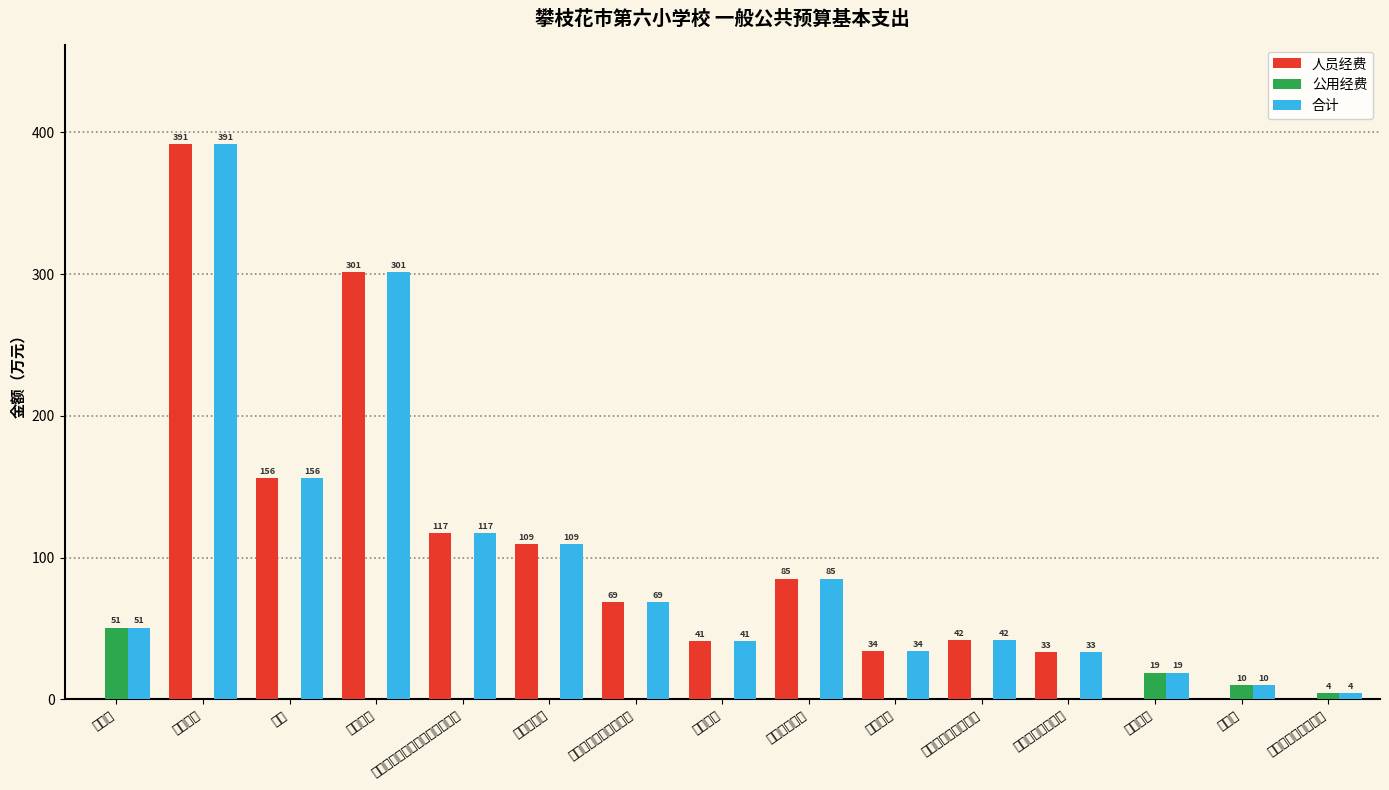

What is the value of the 合计 bar at the 5th from the left?

117.4